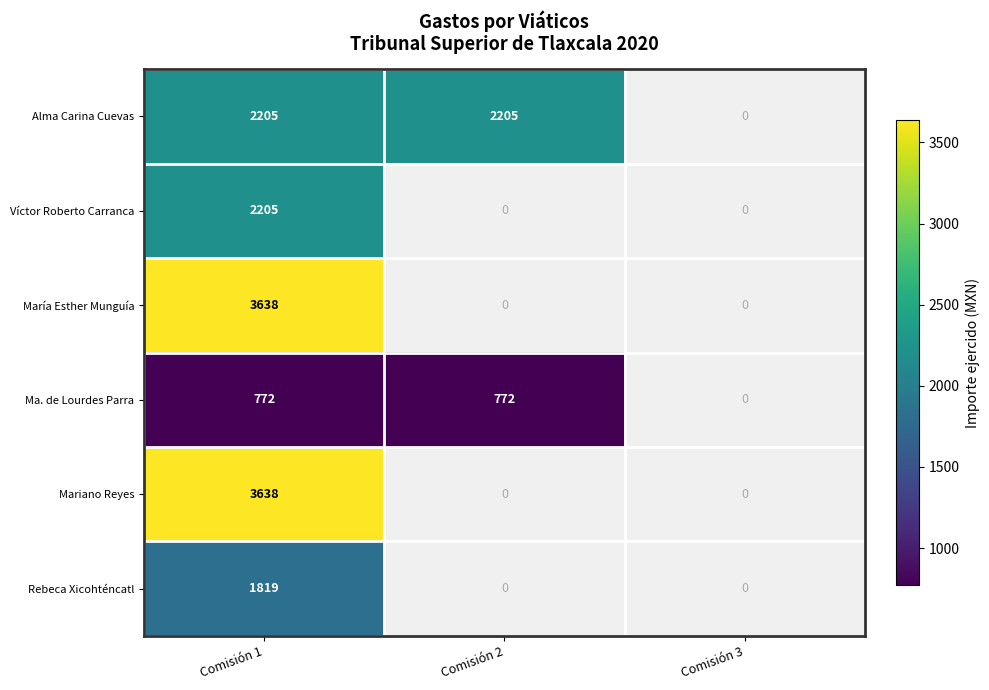

Is it true that Mariano Reyes equals 3638 at Comisión 1?

True